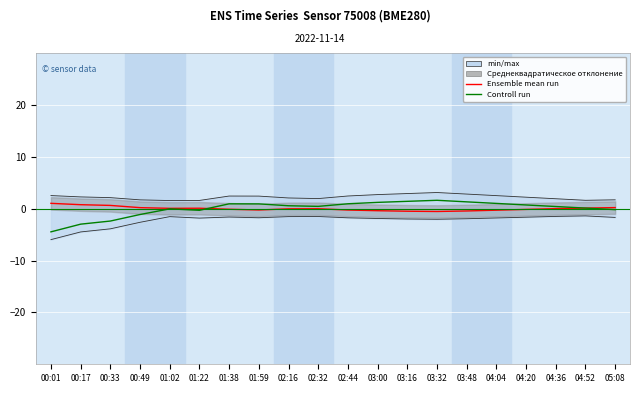

The Controll run series shows 1.6 at 03:00. True or false?

False